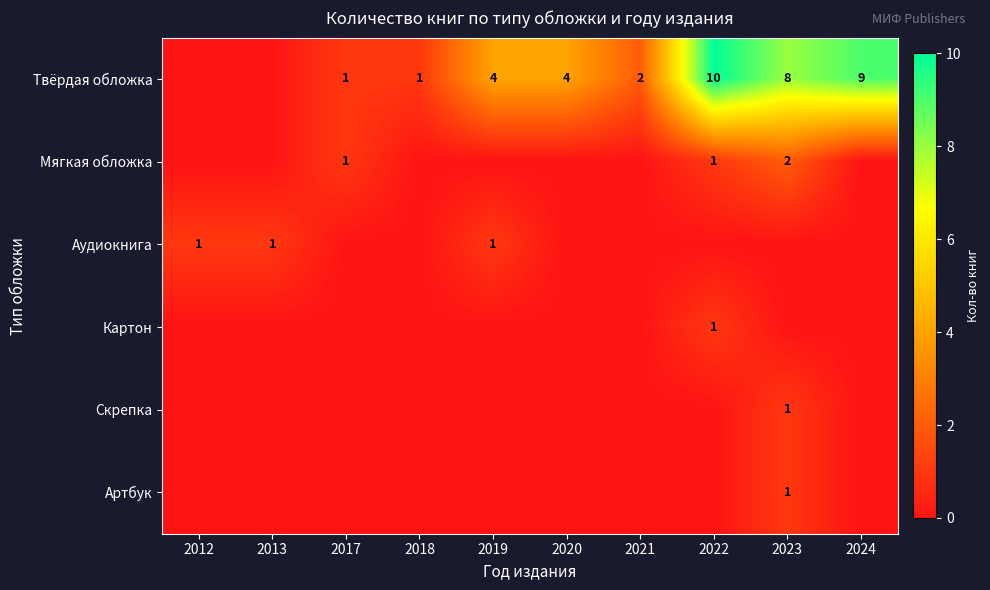

List the labels in order of Скрепка value, smallest first.

2012, 2013, 2017, 2018, 2019, 2020, 2021, 2022, 2024, 2023